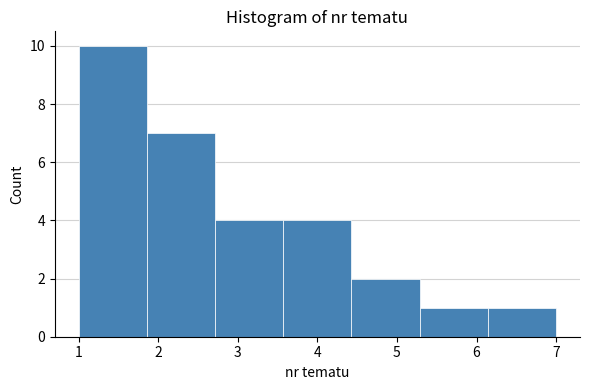

Reading left to right, list every bar in this chart as the range it spans on the x-axis followed by its height. Neither the bar edges nor the heights are printed on the chart, so give them approximately, as read against the axes.

1.0 to 1.9: 10
1.9 to 2.7: 7
2.7 to 3.6: 4
3.6 to 4.4: 4
4.4 to 5.3: 2
5.3 to 6.1: 1
6.1 to 7.0: 1